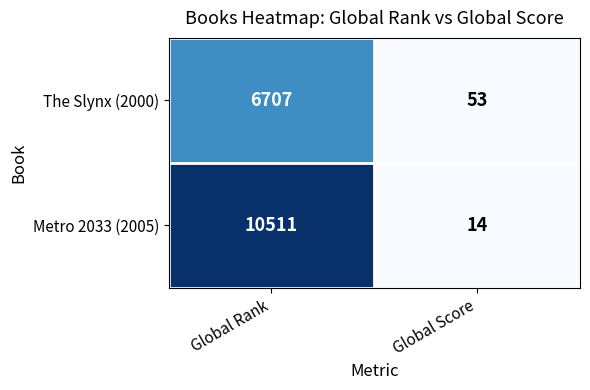

Which category has the lowest value across all series?

Global Score